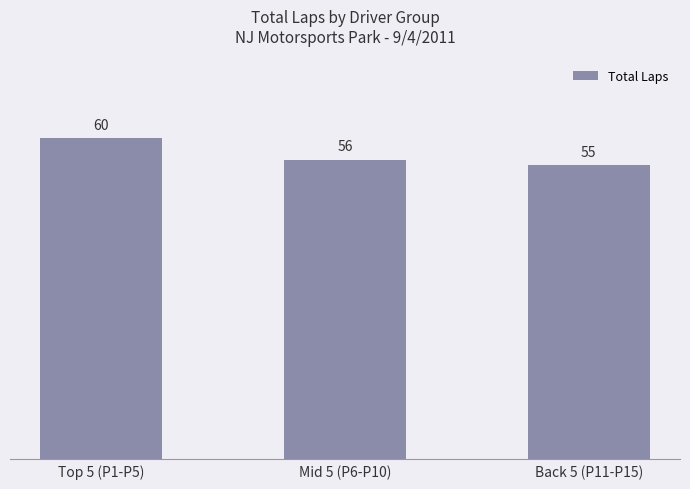

Reading left to right, transcribe all the data shown in this chart.

Top 5 (P1-P5)=60	Mid 5 (P6-P10)=56	Back 5 (P11-P15)=55